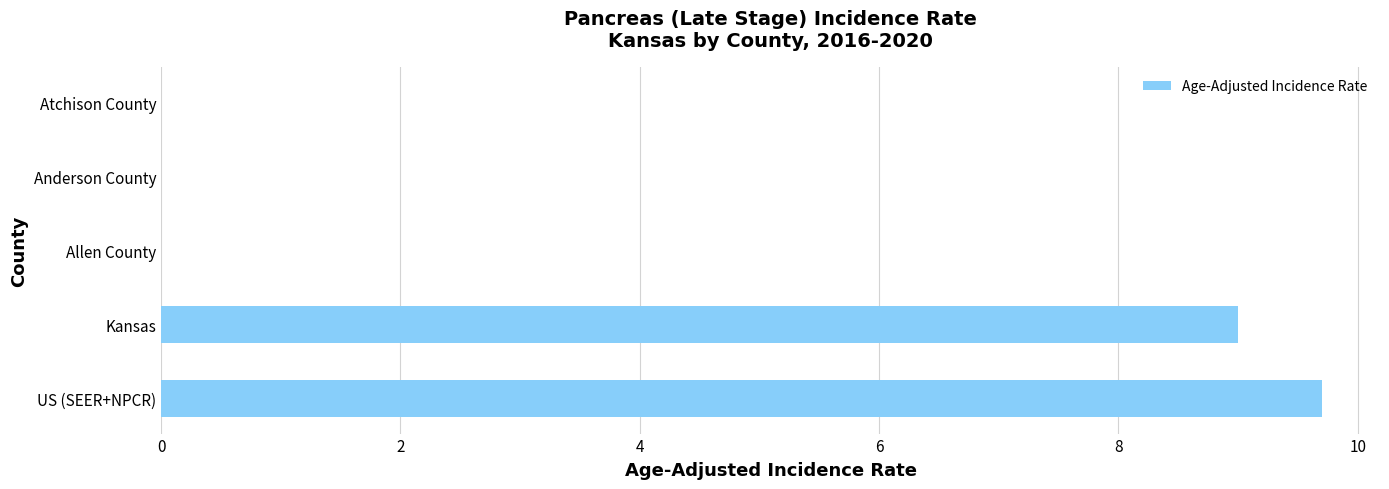

What is the sum of all values?

18.7